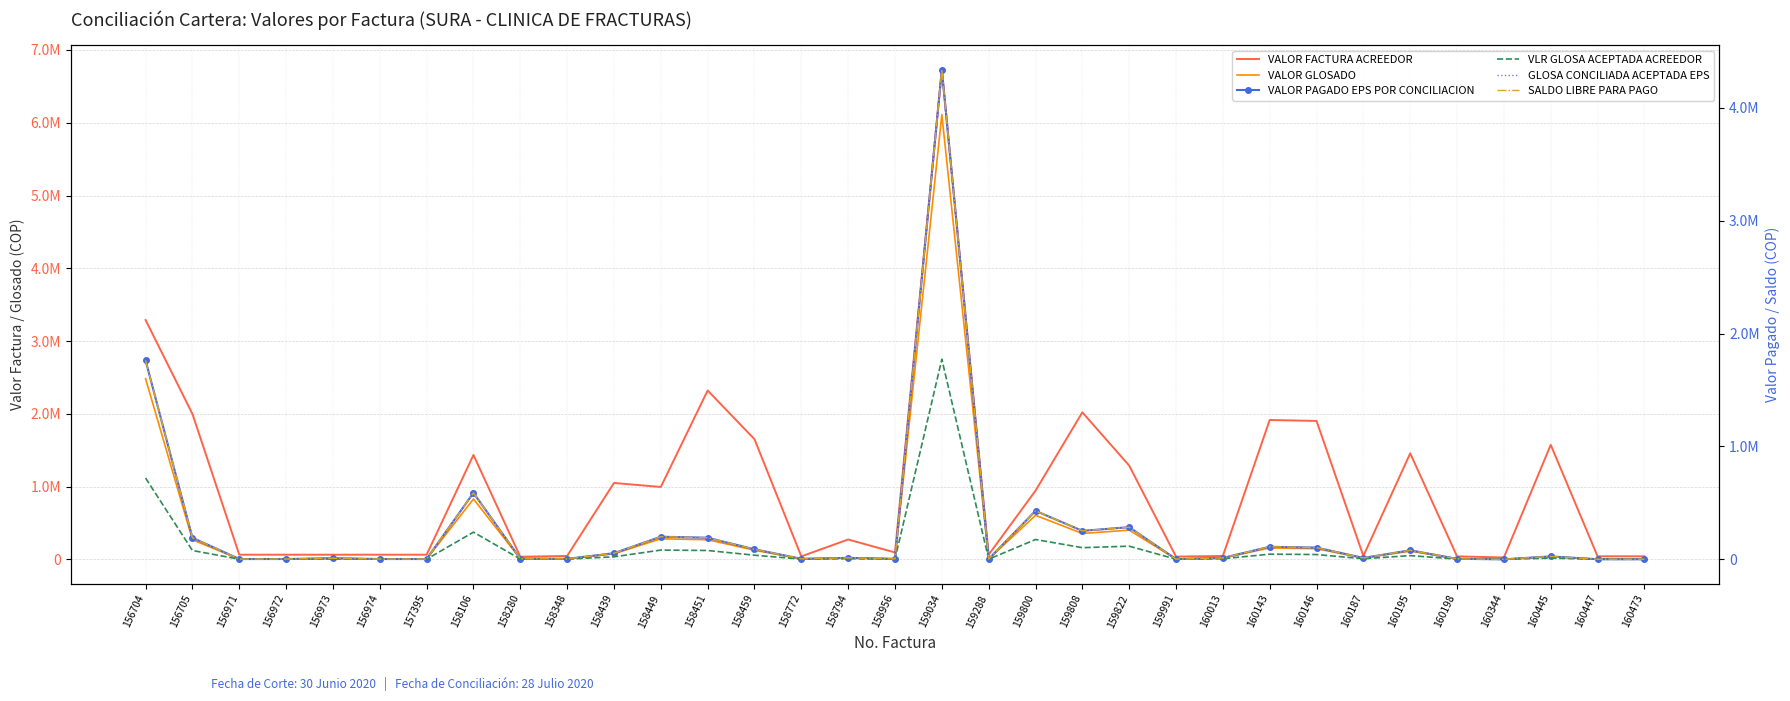

What is the difference between the second highest and minimum values in the GLOSA CONCILIADA ACEPTADA EPS series?

1762034